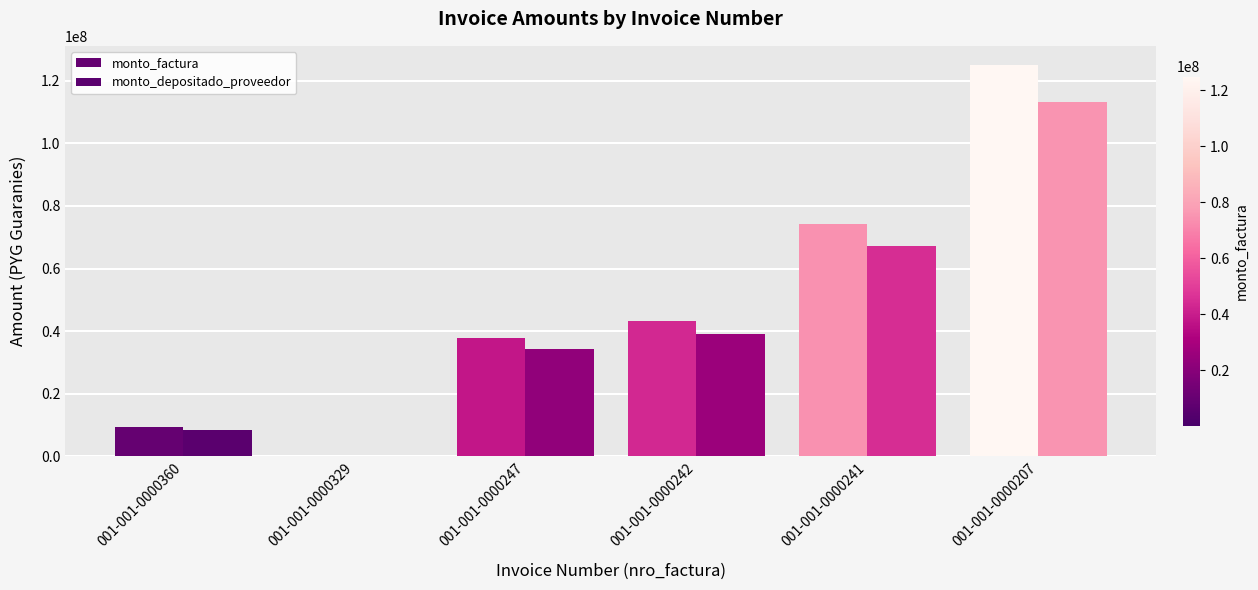

How many data points does each series have?

6